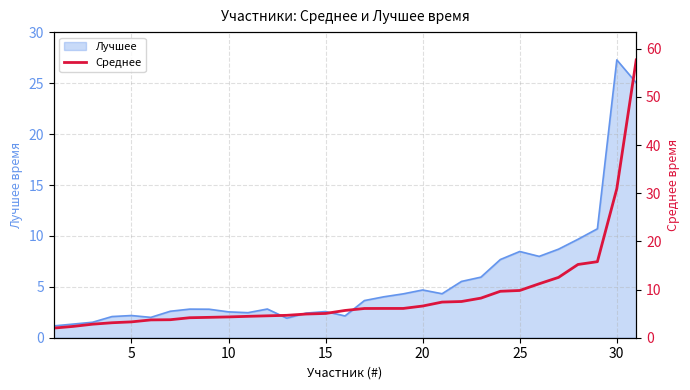

What is the minimum value for Лучшее?

1.2